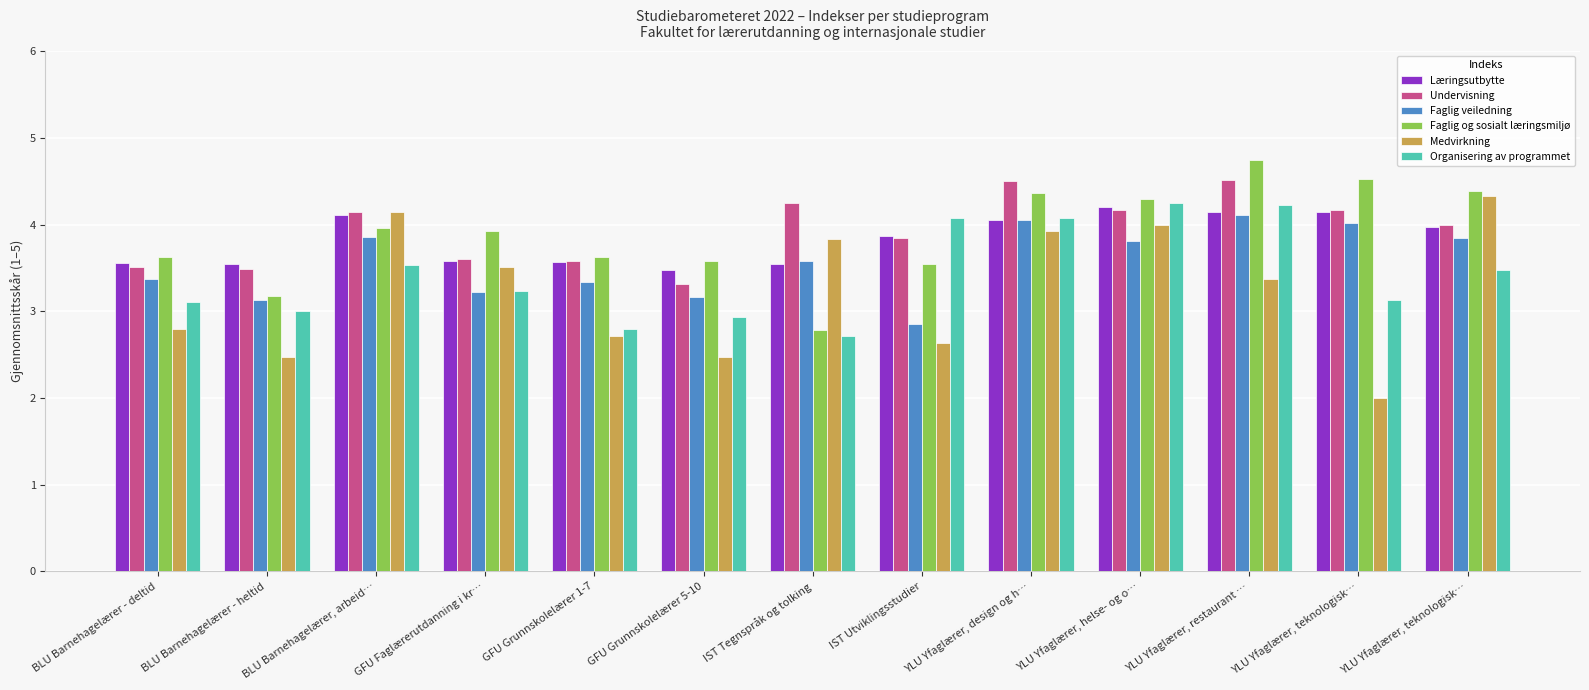

Does the chart contain stacked bars?

No